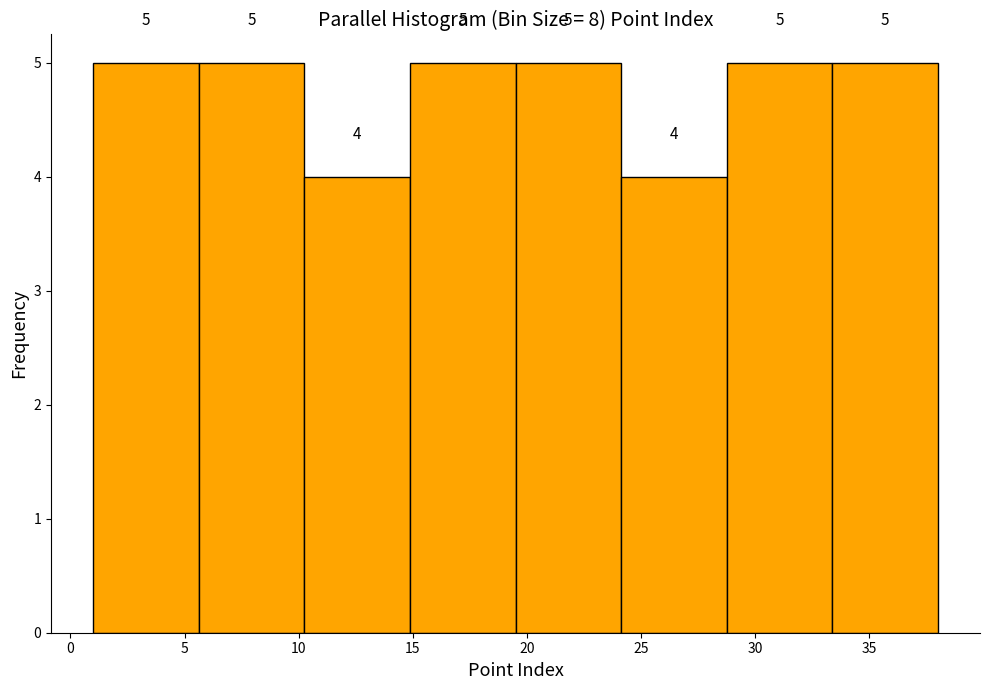

Reading left to right, transcribe this chart: for each bar, give the range it covers on the x-axis and its height. The bar edges are not printed on the chart, so give them approximately, as read against the axis.

1.0 to 5.5: 5
5.5 to 10.5: 5
10.5 to 15.0: 4
15.0 to 19.5: 5
19.5 to 24.0: 5
24.0 to 29.0: 4
29.0 to 33.5: 5
33.5 to 38.0: 5